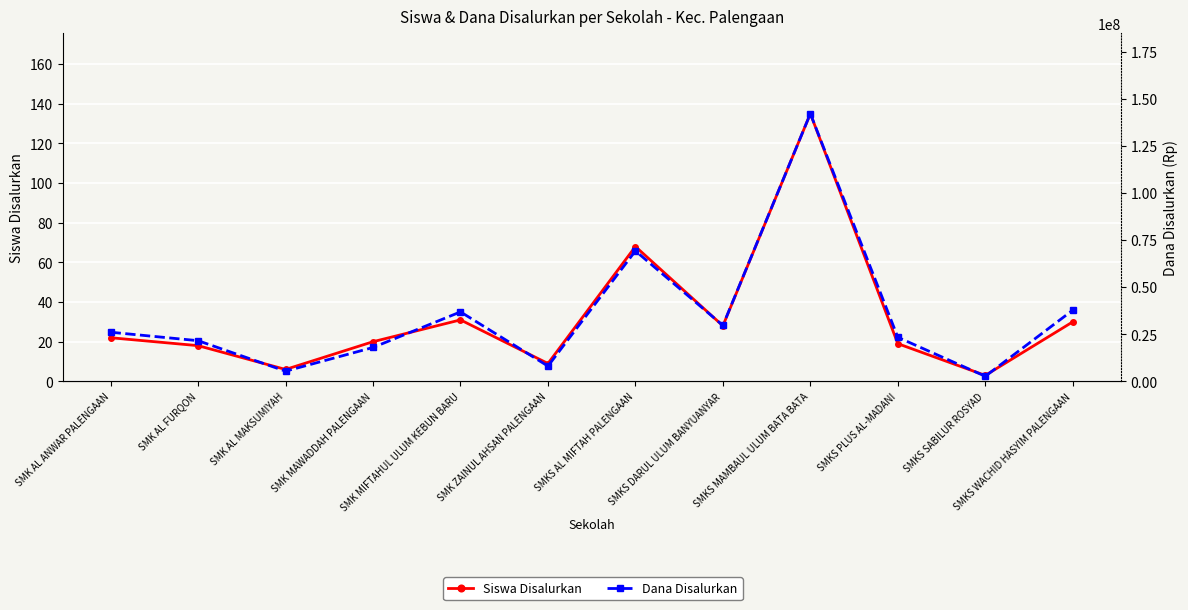

What is the label of the 5th point from the right?

SMKS DARUL ULUM BANYUANYAR